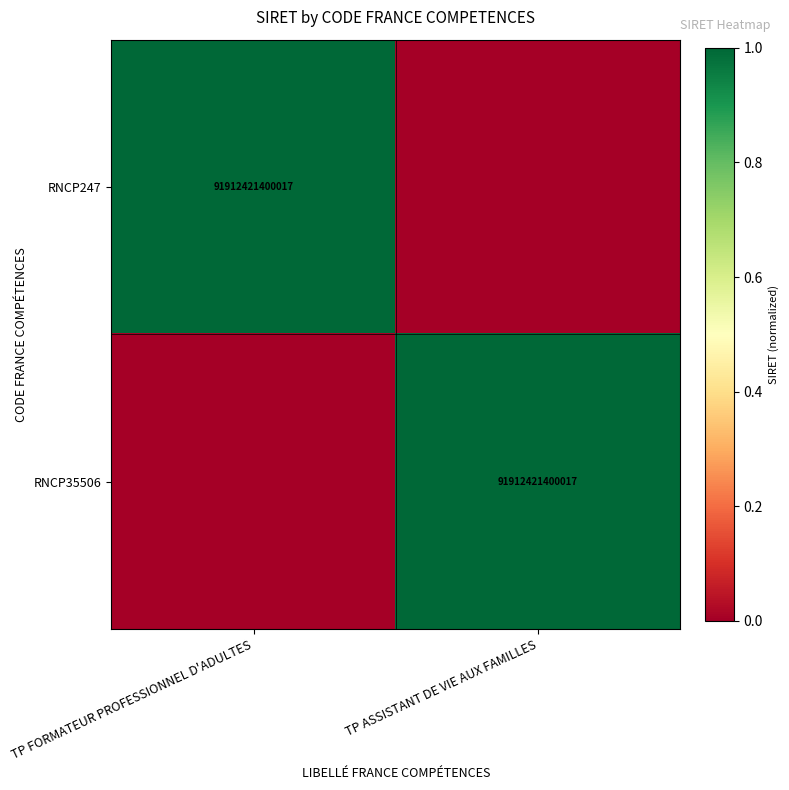

What is the maximum value shown in the chart?

1